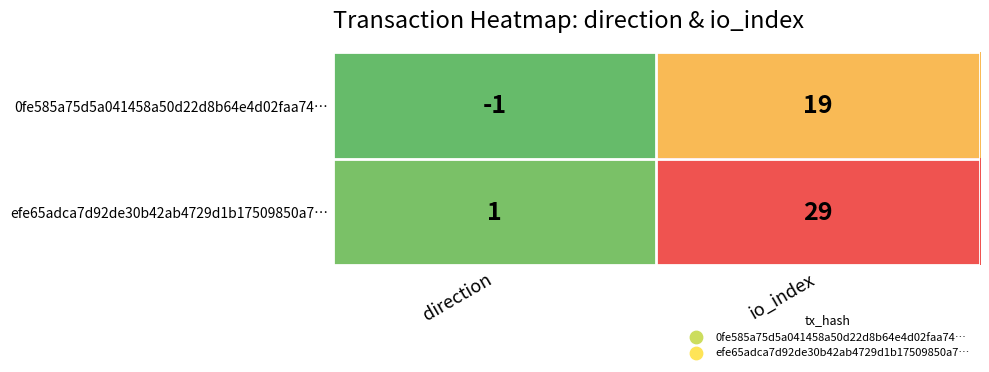

Which label corresponds to the smallest value in the chart?

direction